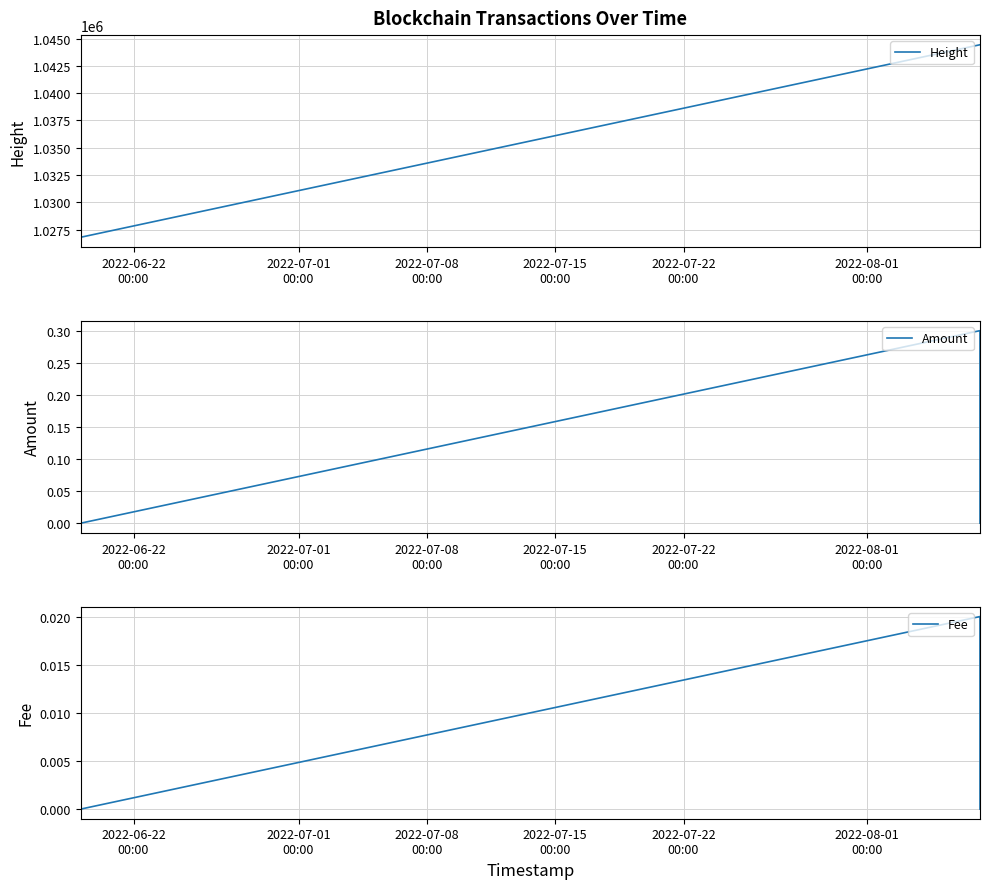

What is the label of the 3rd point from the left?

2022-07-08
00:00